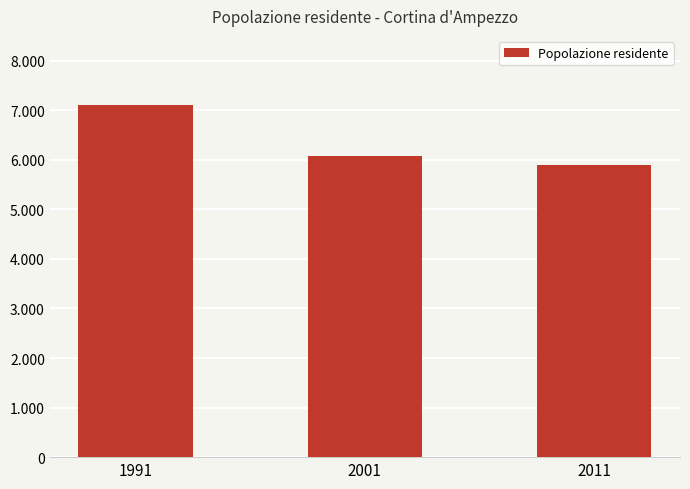

Reading left to right, list all the values displayed in this chart.

1991=7109	2001=6085	2011=5890